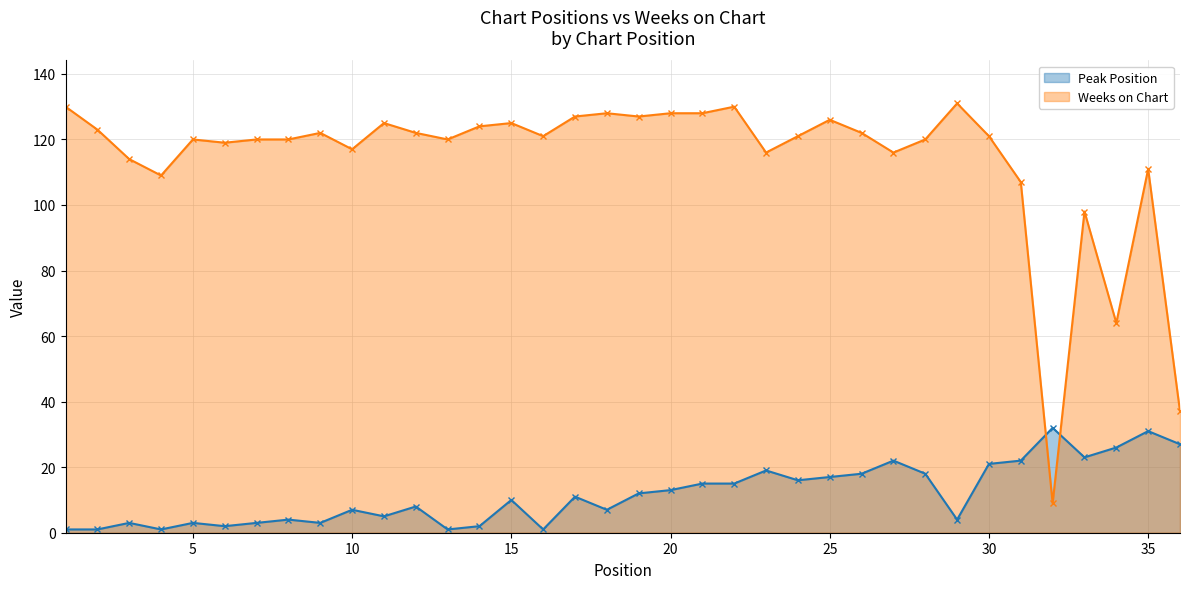

Where do Peak Position and Weeks on Chart first cross each other?

31 and 32